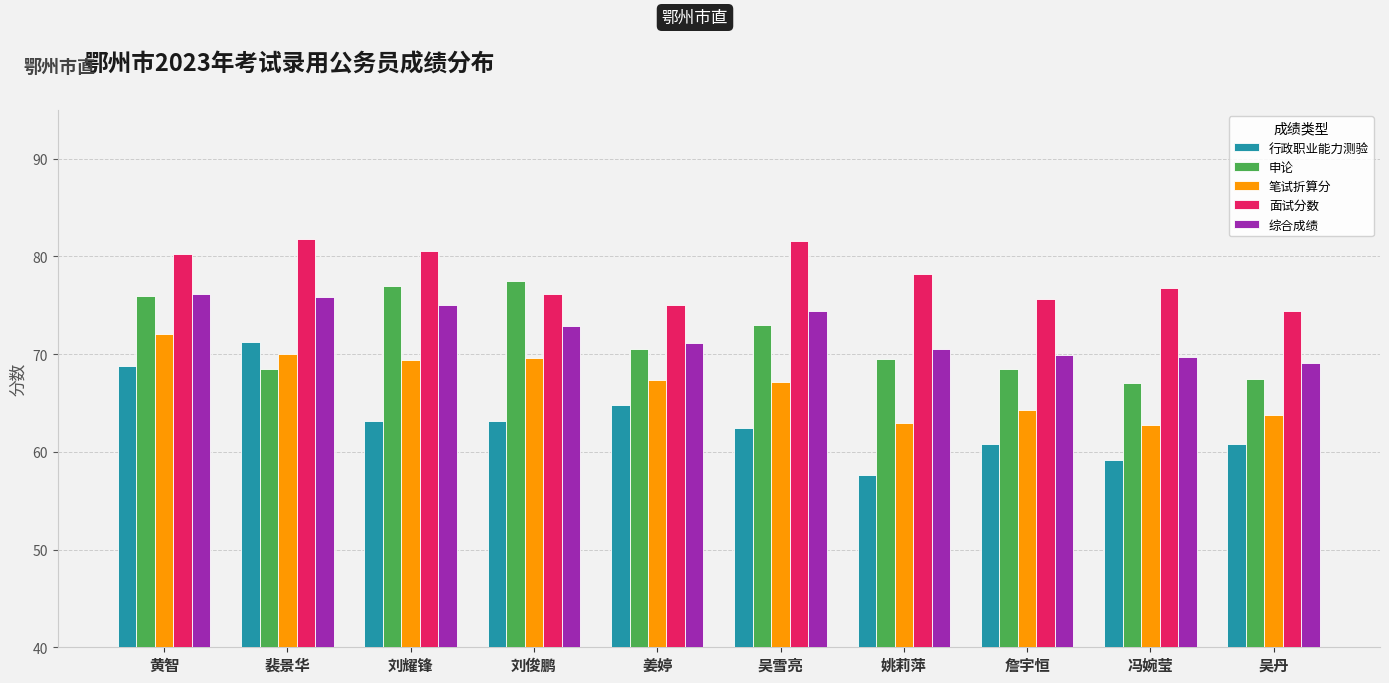

Is it true that 行政职业能力测验 equals 60.8 at 吴丹?

True